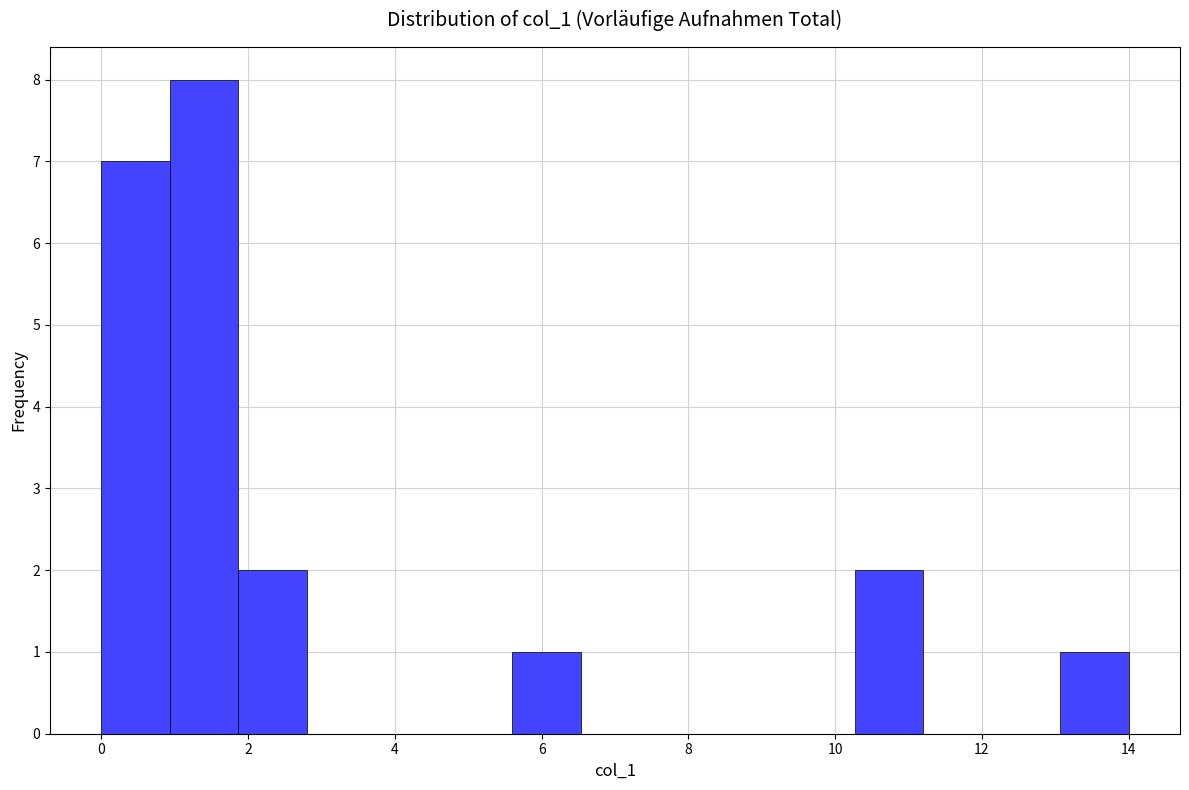

Reading left to right, transcribe this chart: for each bar, give the range it covers on the x-axis and its height. Neither the bar edges nor the heights are printed on the chart, so give them approximately, as read against the axes.

0.0 to 1.0: 7
1.0 to 1.8: 8
1.8 to 2.8: 2
2.8 to 3.8: 0
3.8 to 4.6: 0
4.6 to 5.6: 0
5.6 to 6.6: 1
6.6 to 7.4: 0
7.4 to 8.4: 0
8.4 to 9.4: 0
9.4 to 10.2: 0
10.2 to 11.2: 2
11.2 to 12.2: 0
12.2 to 13.0: 0
13.0 to 14.0: 1